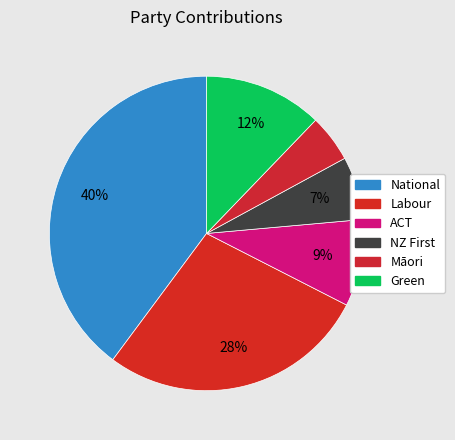

To the nearest percent, what percentage of the pie is Green?

12%